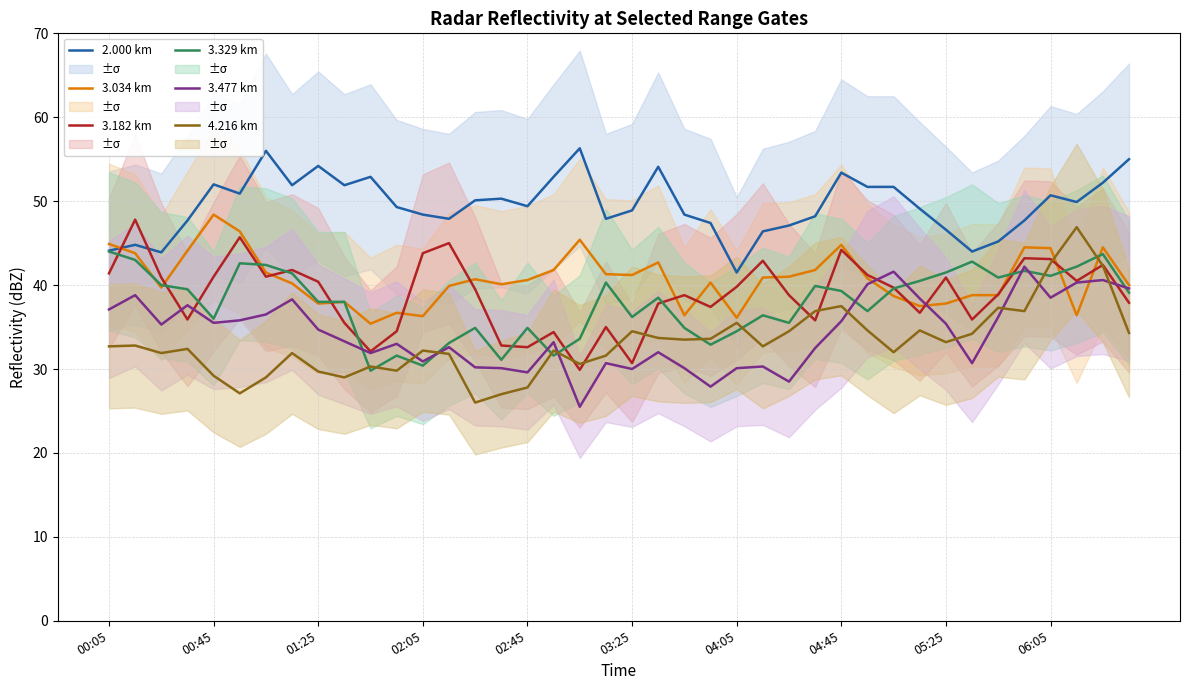

At which label does 3.034 km reach its peak?

00:45